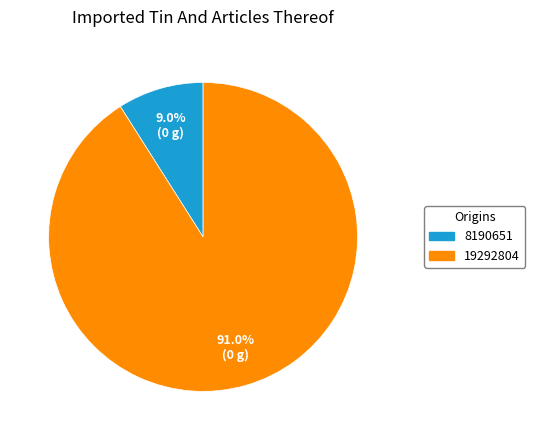

Is there a majority slice in this chart?

Yes